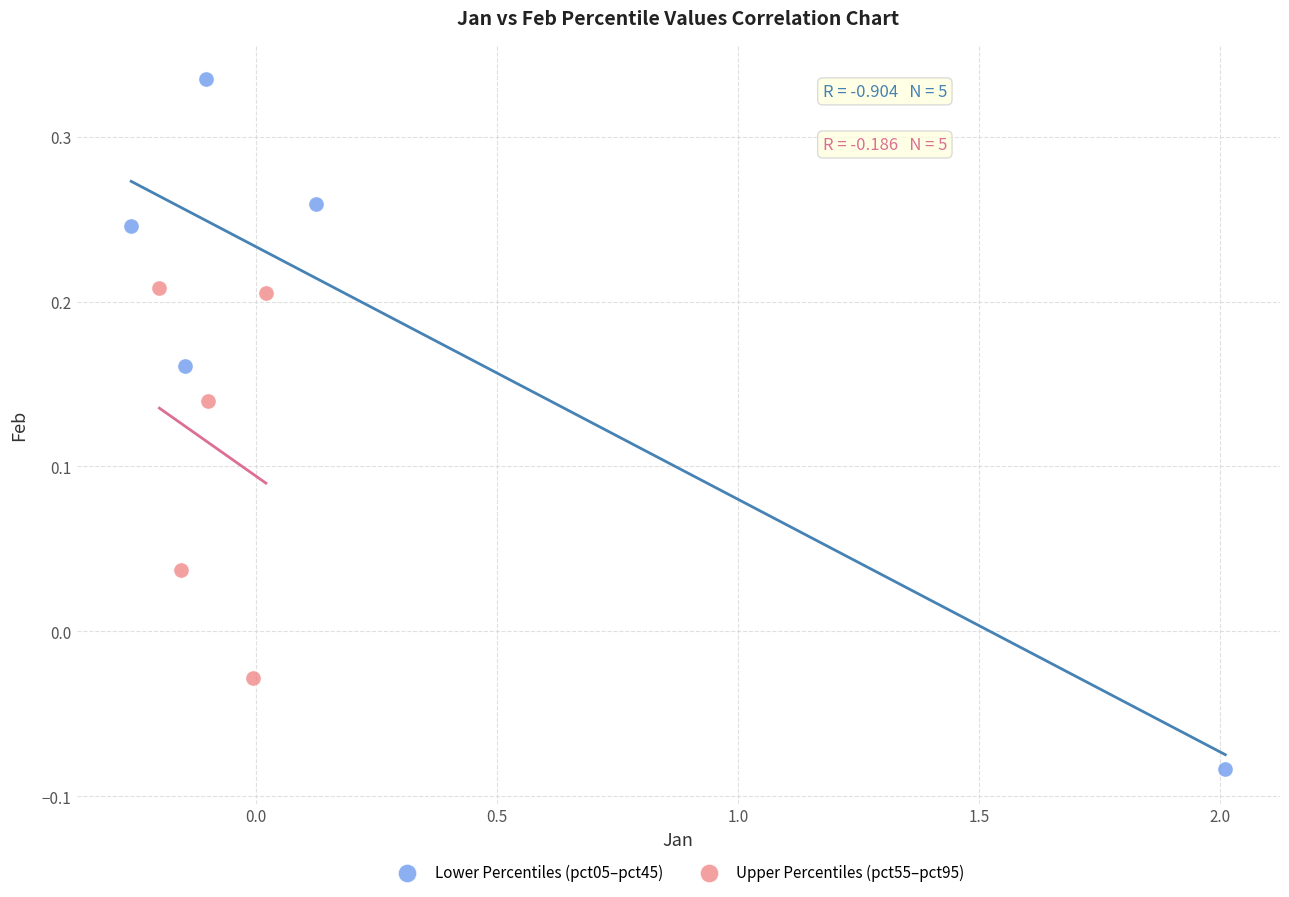

Which series contains the lowest Y value?

Lower Percentiles (pct05–pct45)